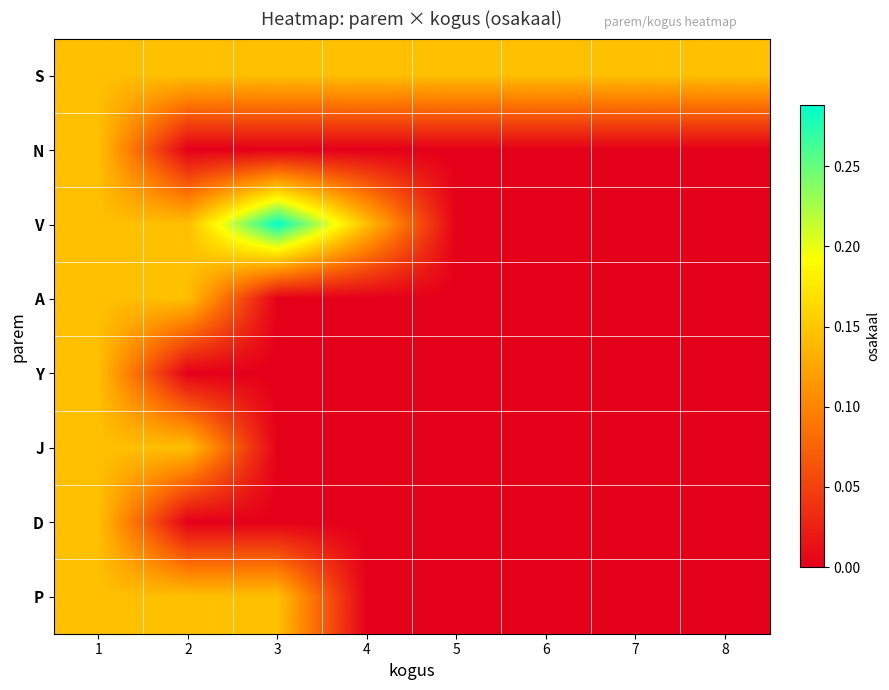

Which has a higher value, 2 or 7?

2